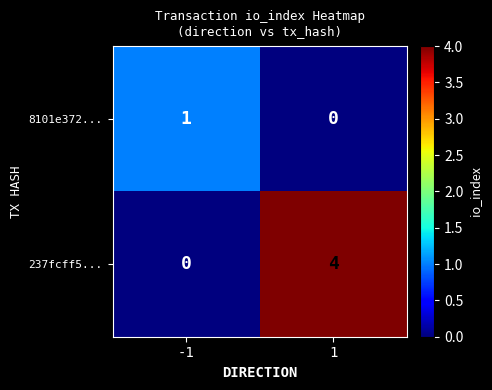

What is the difference between the maximum and minimum values in the 237fcff5... series?

4